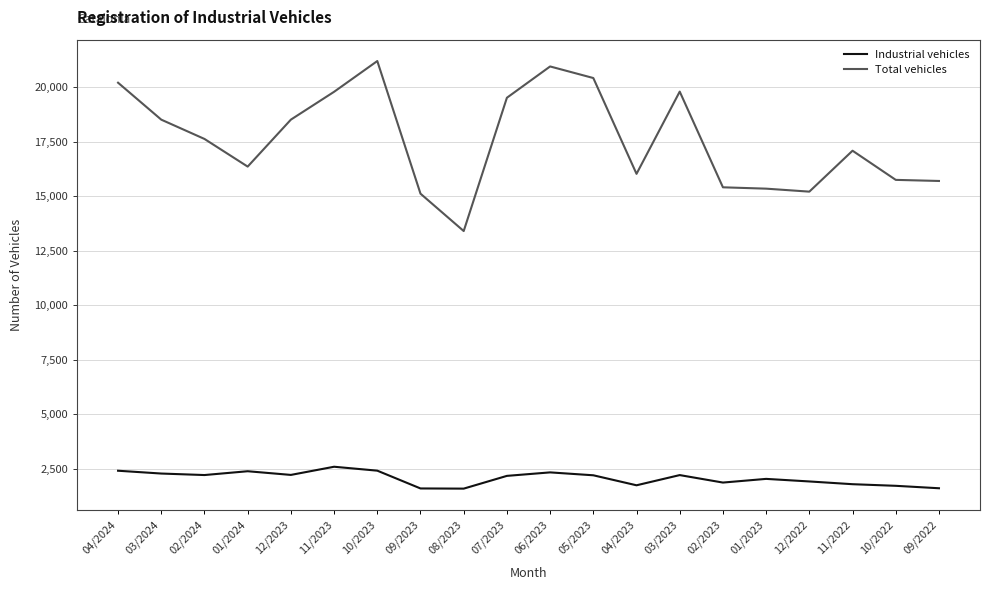

What is the highest value of the Industrial vehicles series?

2597